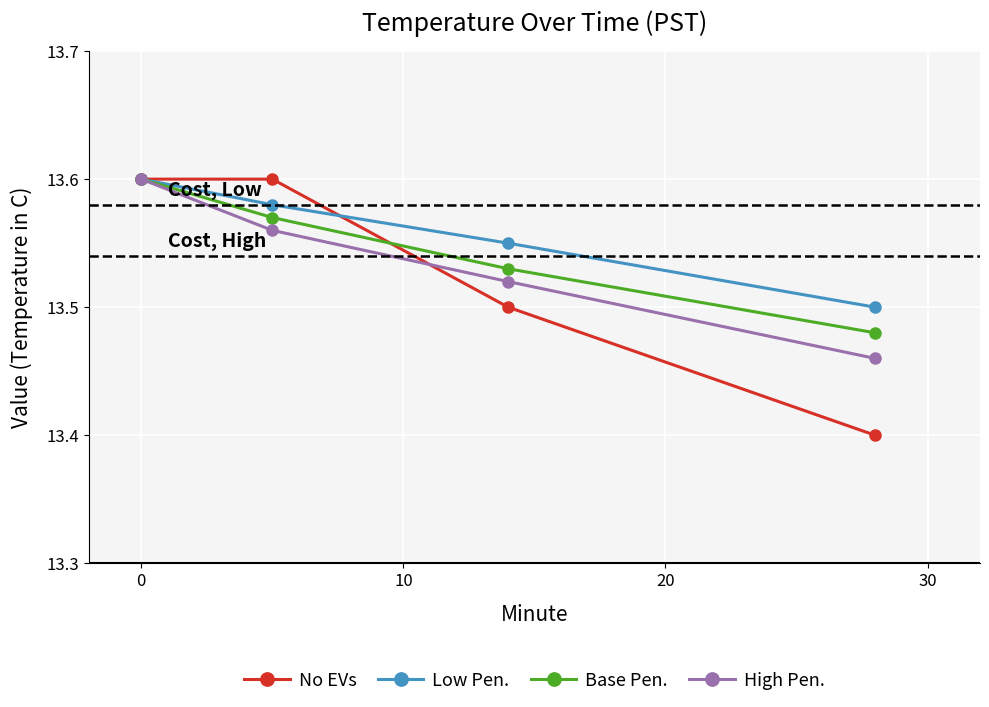

What is the lowest value of the No EVs series?

13.4